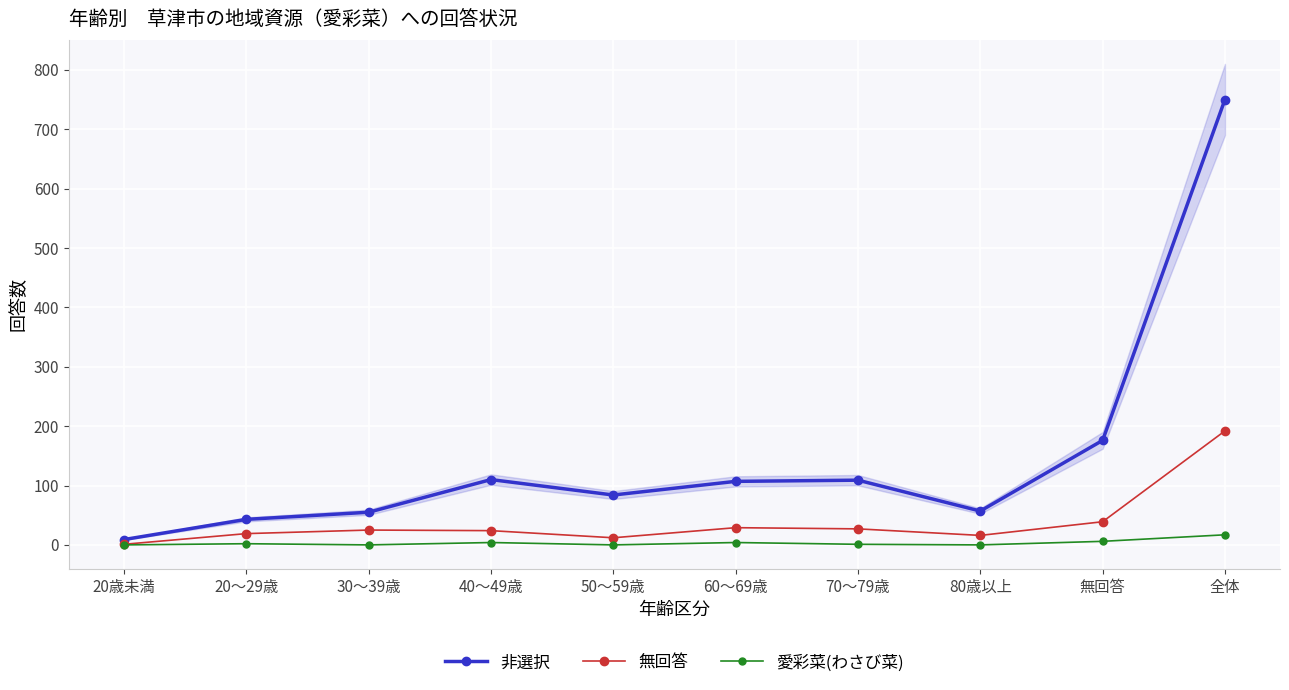

At which label is 非選択 closest to 379?

無回答